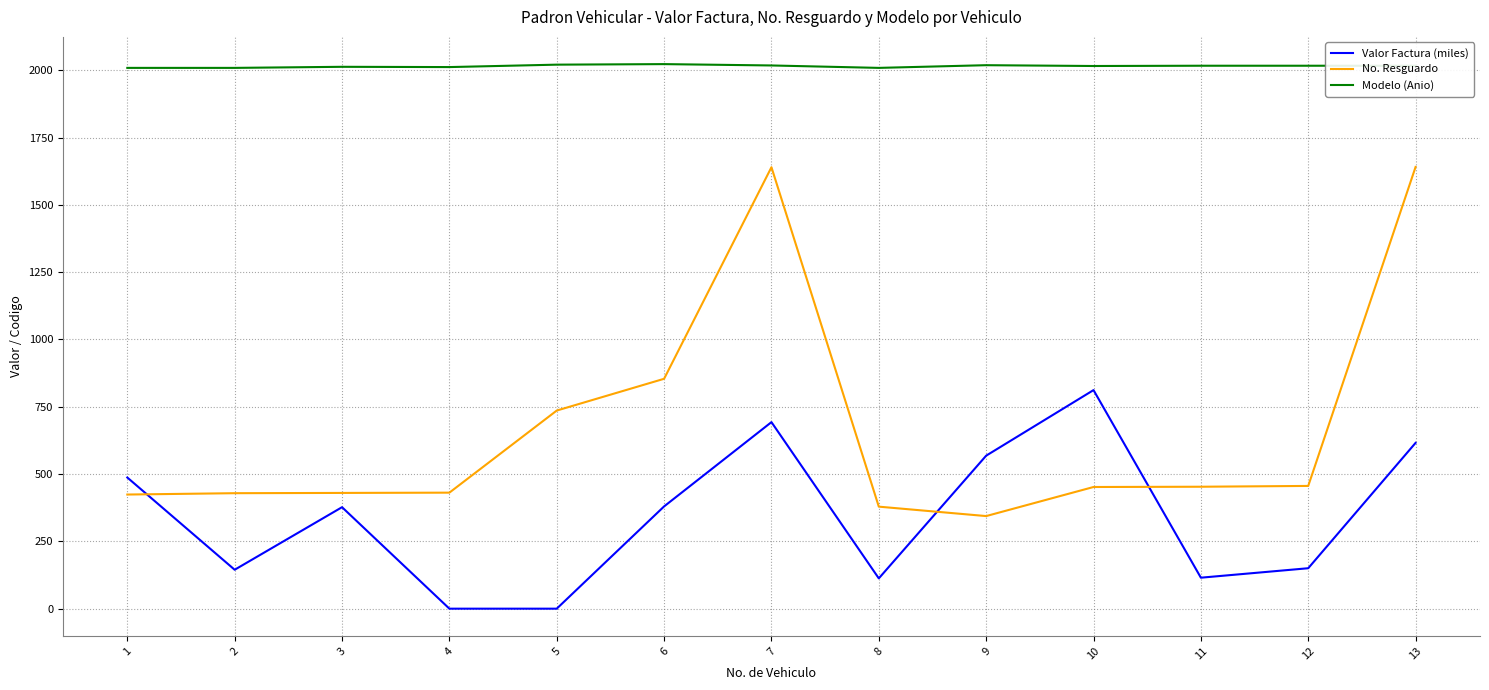

Rank the series by their maximum value, from highest to lowest.

Modelo (Anio), No. Resguardo, Valor Factura (miles)